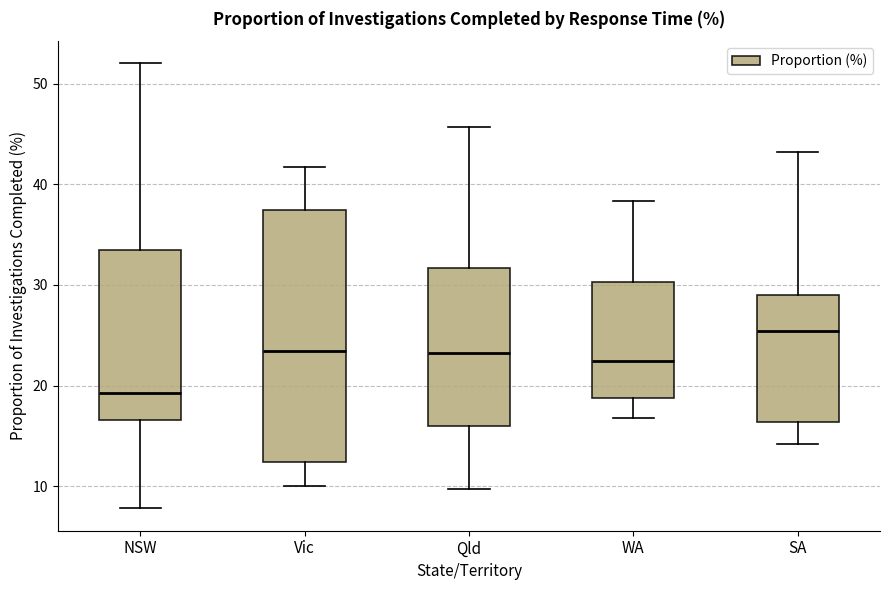

Reading left to right, read every box against the y-axis: the position of its median line, the range the box covers, and the ends of its whiskers. The values are not printed on the chart, so give them approximately, as read against the axis.

NSW: median 19, box 17 to 34, whiskers 8 to 52
Vic: median 23, box 12 to 37, whiskers 10 to 42
Qld: median 23, box 16 to 32, whiskers 10 to 46
WA: median 22, box 19 to 30, whiskers 17 to 38
SA: median 25, box 16 to 29, whiskers 14 to 43